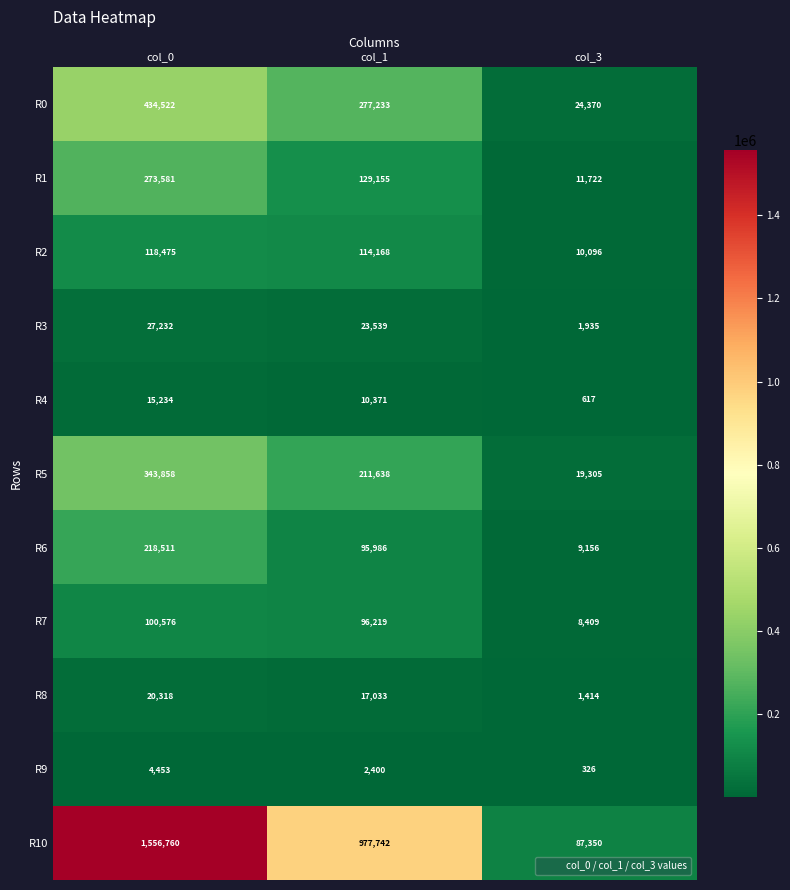

What is the minimum value shown in the chart?

326